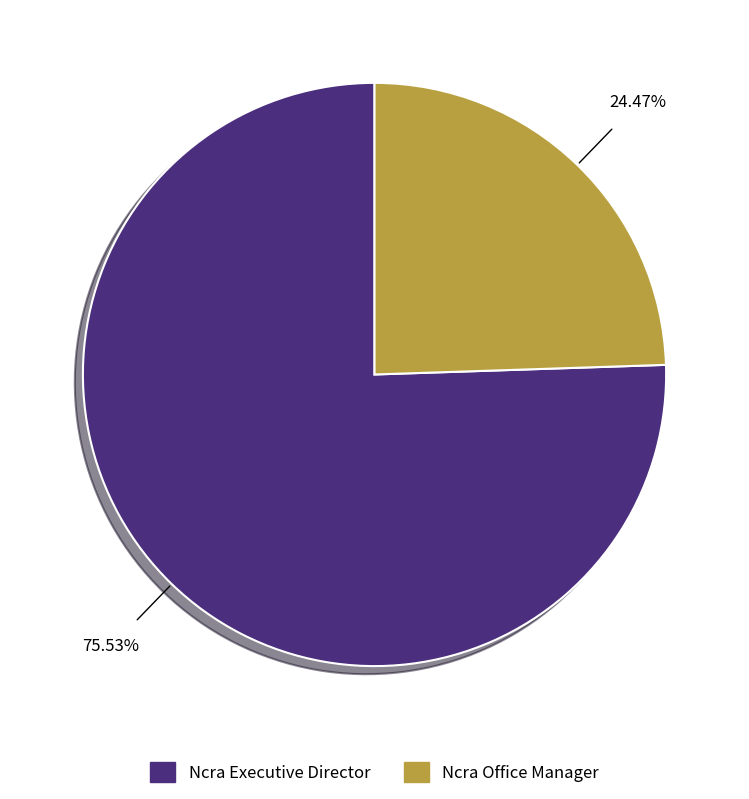

Rank the categories by value from highest to lowest.

Ncra Executive Director, Ncra Office Manager